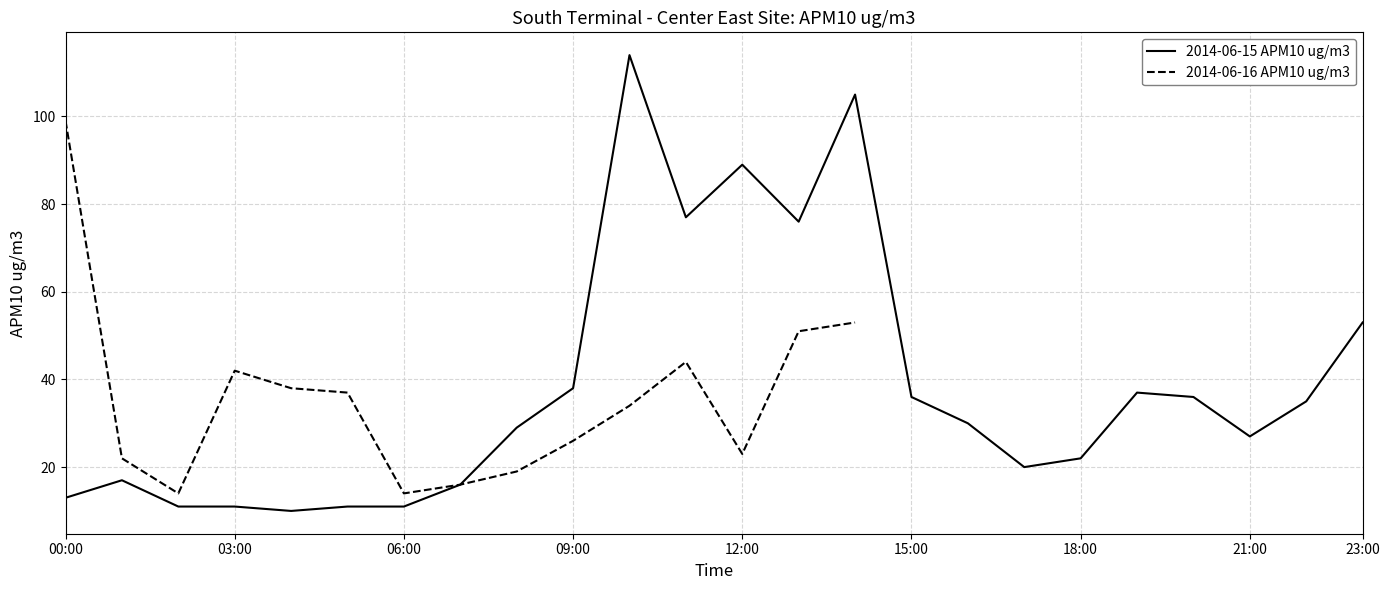

What is the smallest value displayed?

10